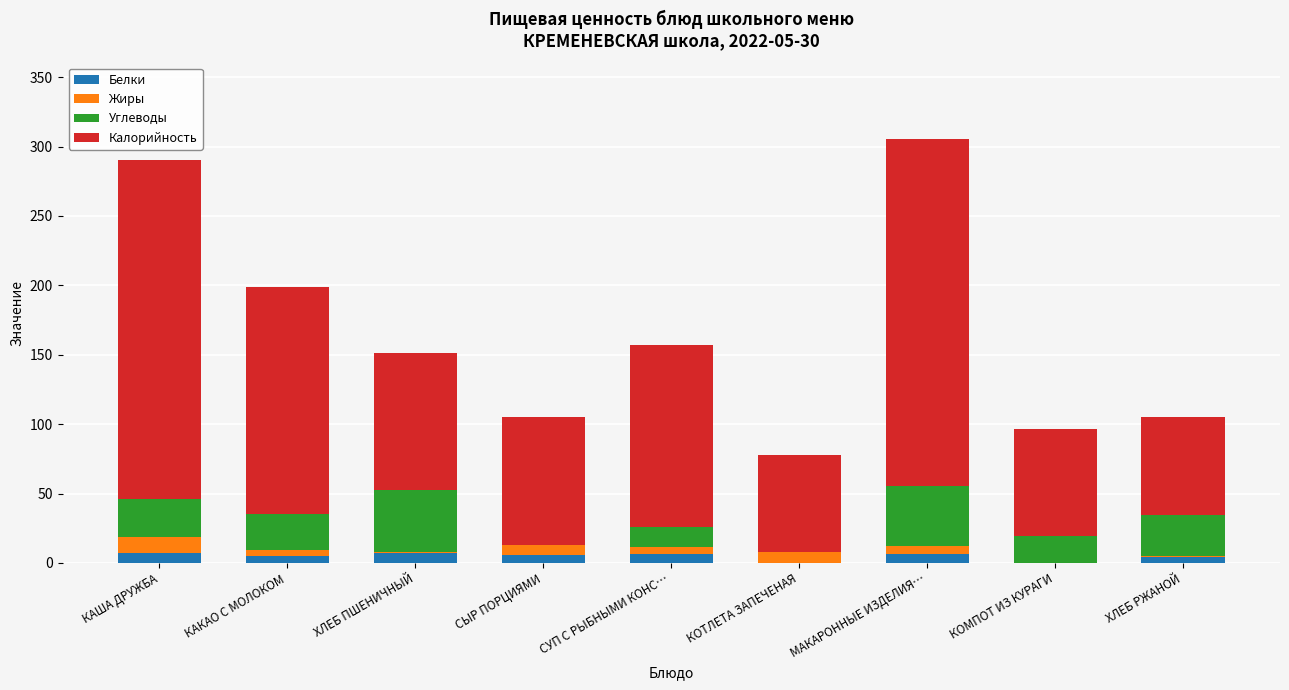

What are all the series names shown in the legend?

Белки, Жиры, Углеводы, Калорийность